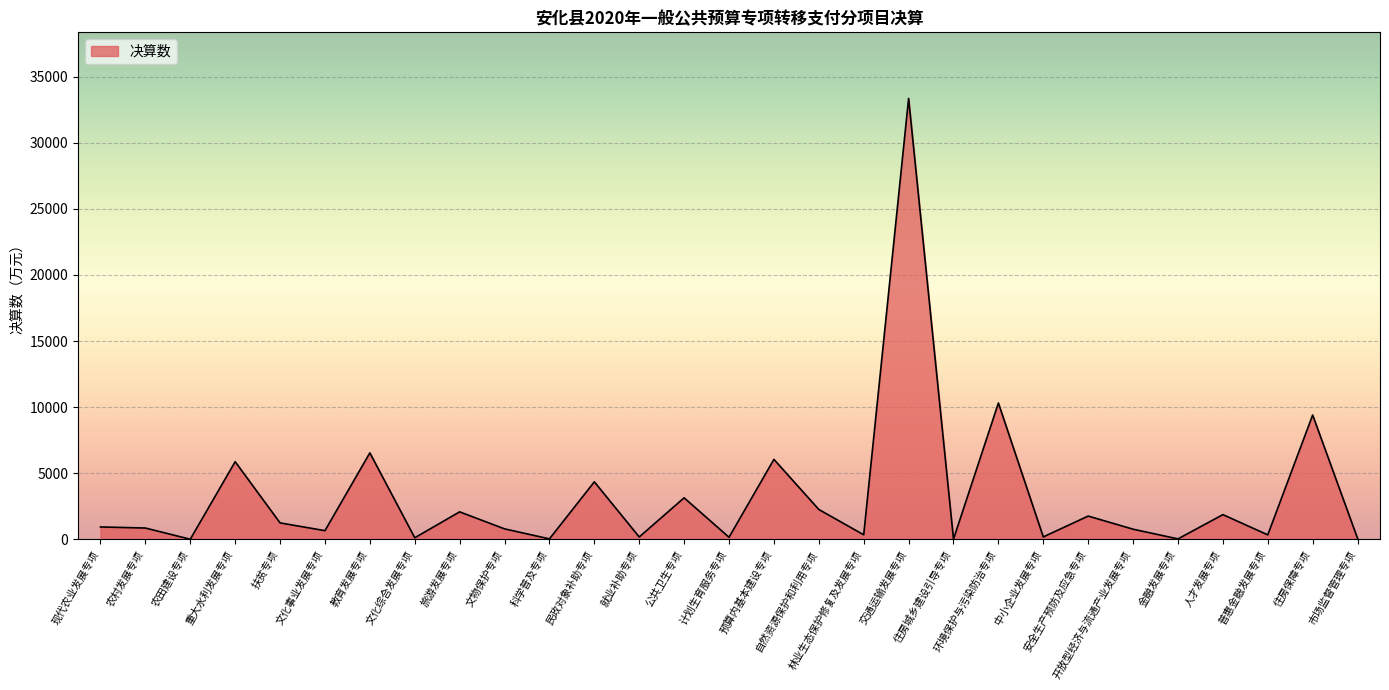

Reading left to right, extract all data points from this chart.

现代农业发展专项=940.1	农村发展专项=859.0	农田建设专项=11.0	重大水利发展专项=5875.2	扶贫专项=1246.0	文化事业发展专项=660.0	教育发展专项=6543.5	文化综合发展专项=122.7	旅游发展专项=2082.2	文物保护专项=795.0	科学普及专项=38.2	民政对象补助专项=4352.4	就业补助专项=182.6	公共卫生专项=3143.1	计划生育服务专项=159.1	预算内基本建设专项=6050.0	自然资源保护和利用专项=2261.7	林业生态保护修复及发展专项=346.9	交通运输发展专项=33343.3	住房城乡建设引导专项=20.0	环境保护与污染防治专项=10315.2	中小企业发展专项=186.9	安全生产预防及应急专项=1763.2	开放型经济与流通产业发展专项=770.1	金融发展专项=35.6	人才发展专项=1872.2	普惠金融发展专项=342.0	住房保障专项=9406.0	市场监督管理专项=74.0